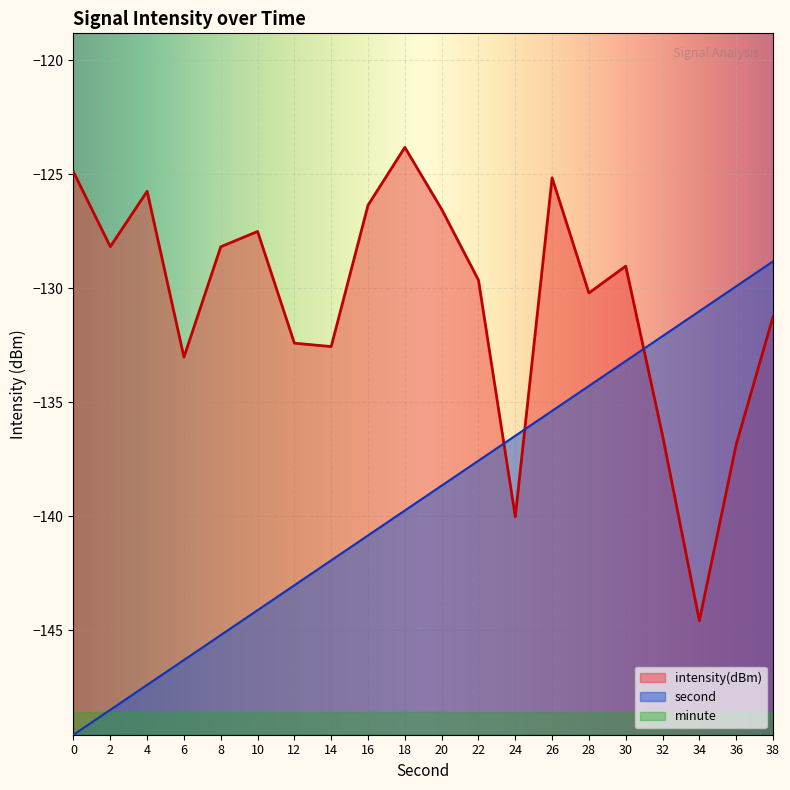

True or false: intensity and second cross at least once.

True